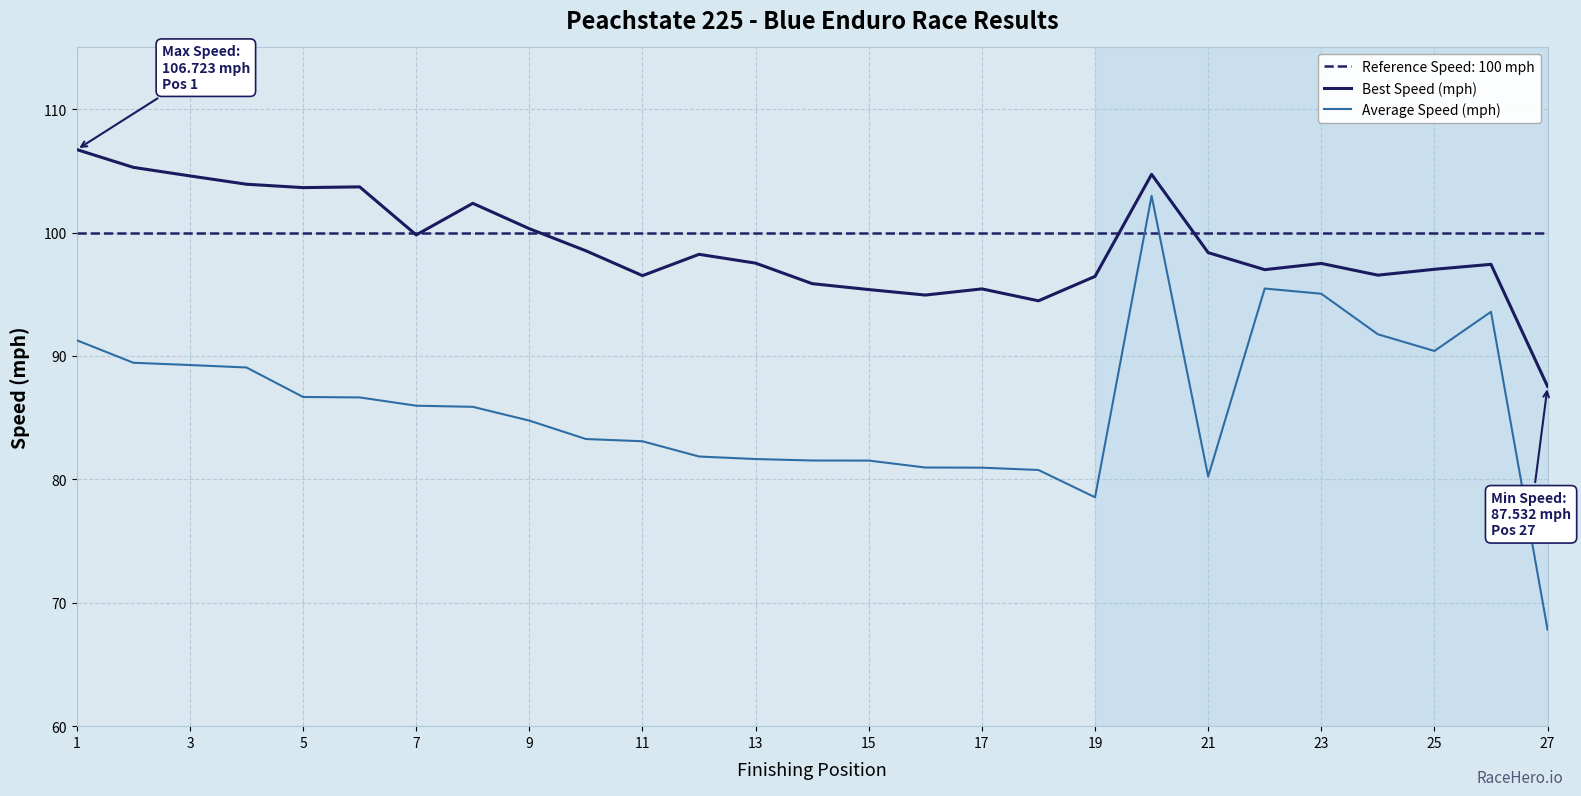

Does the chart have visible grid lines?

Yes